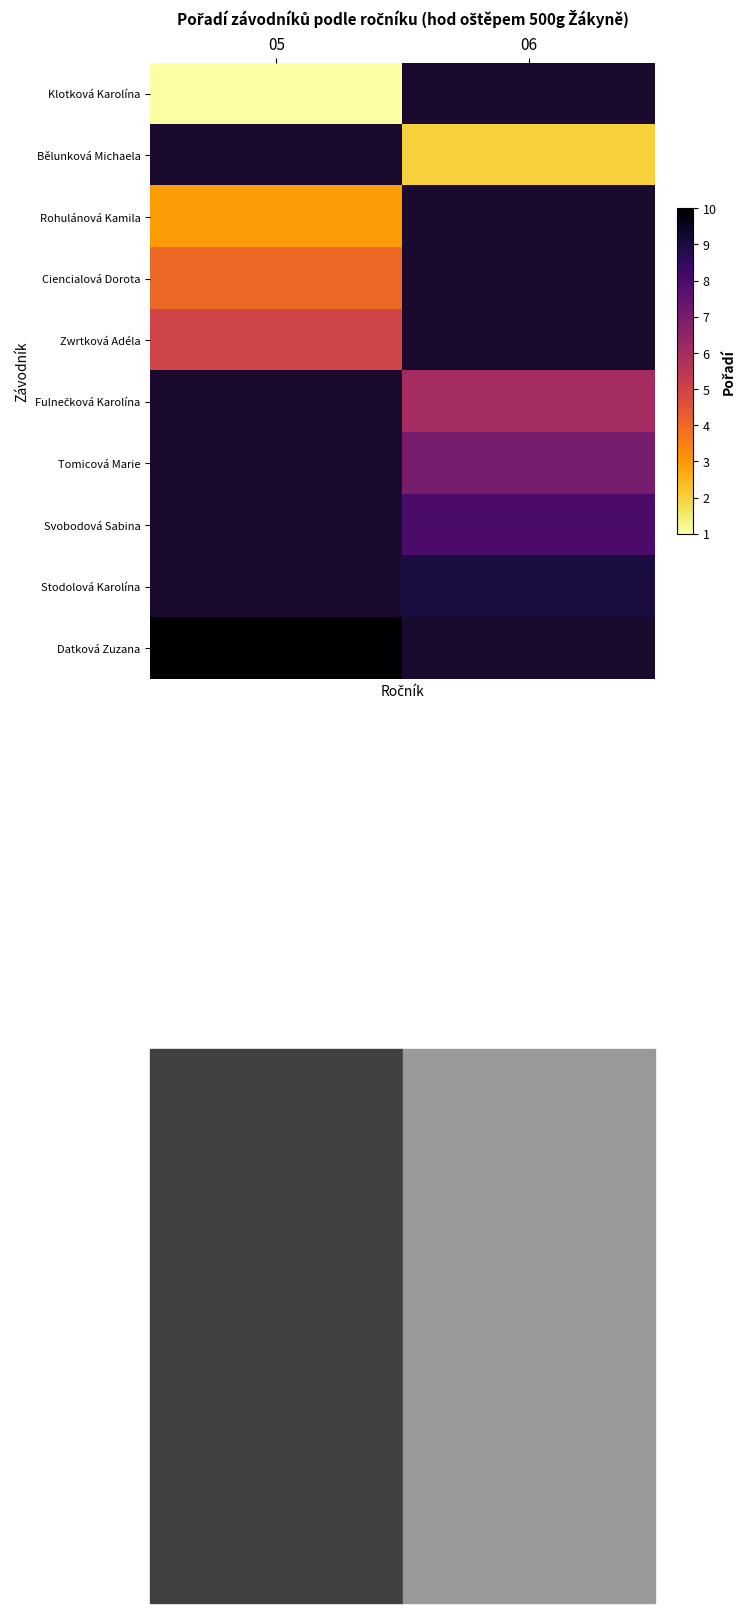

List the series in order of their peak value, highest first.

Zwrtková Adéla, Fulnečková Karolína, Tomicová Marie, Svobodová Sabina, Stodolová Karolína, Datková Zuzana, Ciencialová Dorota, Klotková Karolína, Bělunková Michaela, Rohulánová Kamila